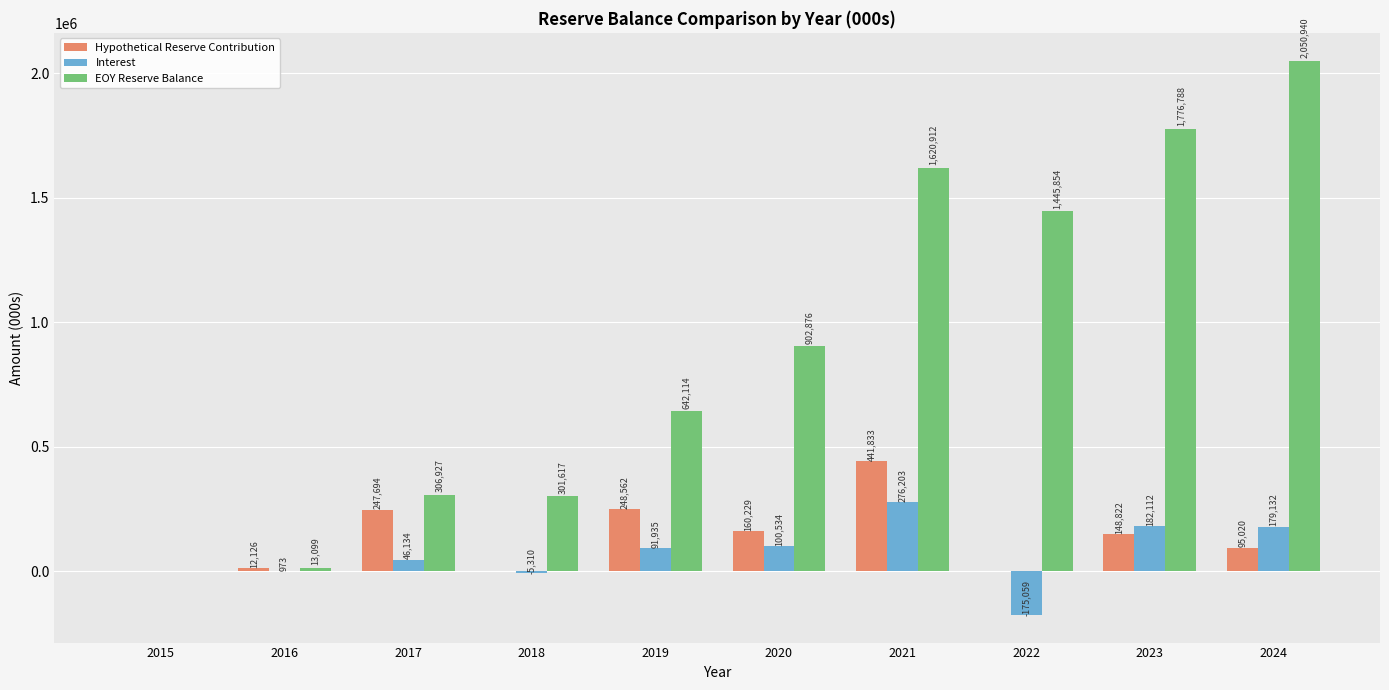

Read the EOY Reserve Balance value at 2019.

642113.7